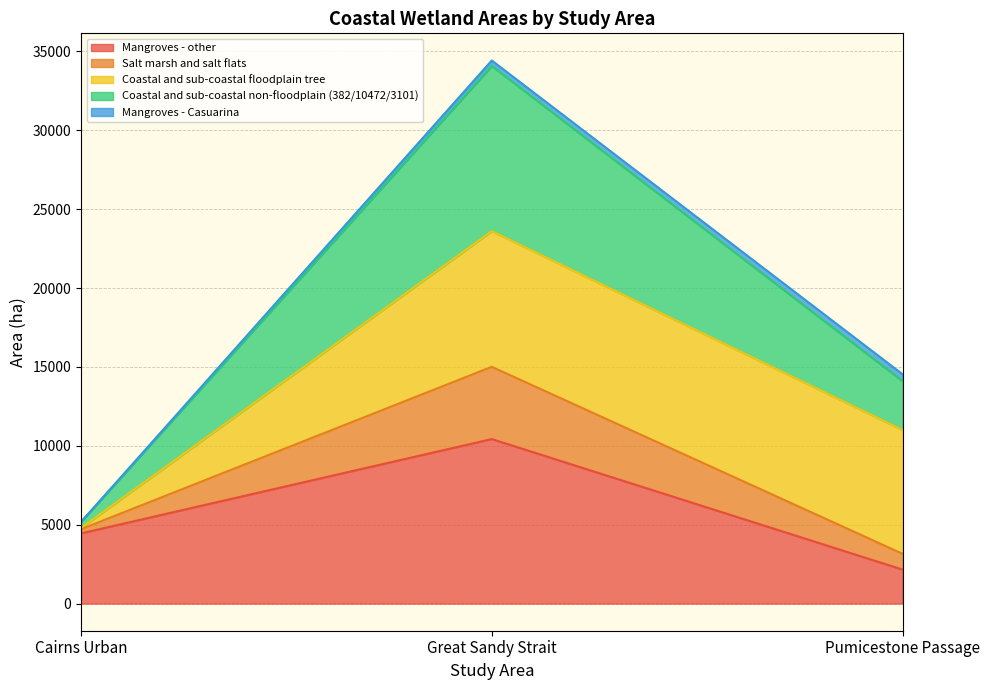

What is the difference between the maximum and minimum values in the Mangroves - other series?

8272